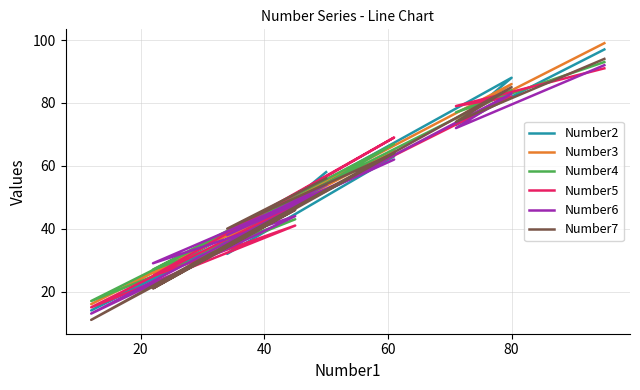

What is the maximum value for Number2?

97